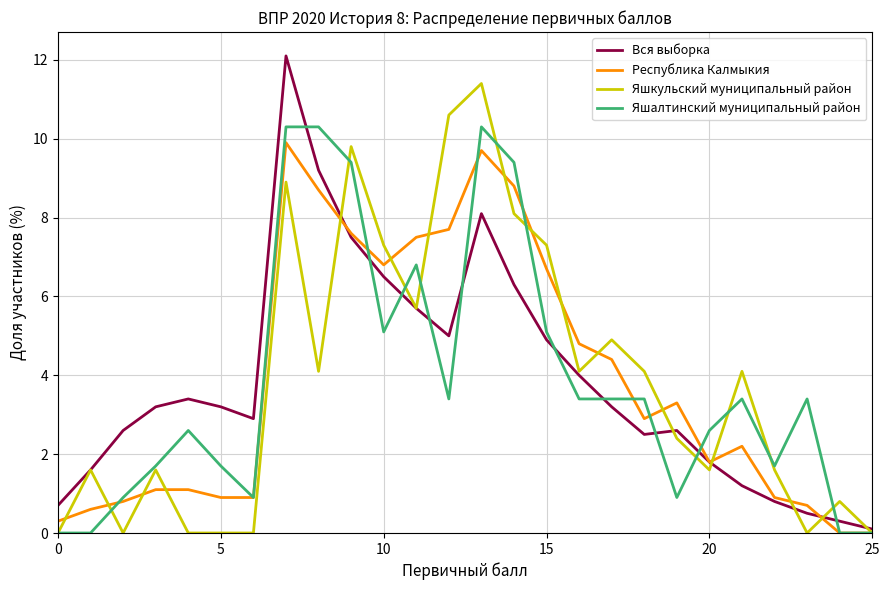

What are all the series names shown in the legend?

Вся выборка, Республика Калмыкия, Яшкульский муниципальный район, Яшалтинский муниципальный район